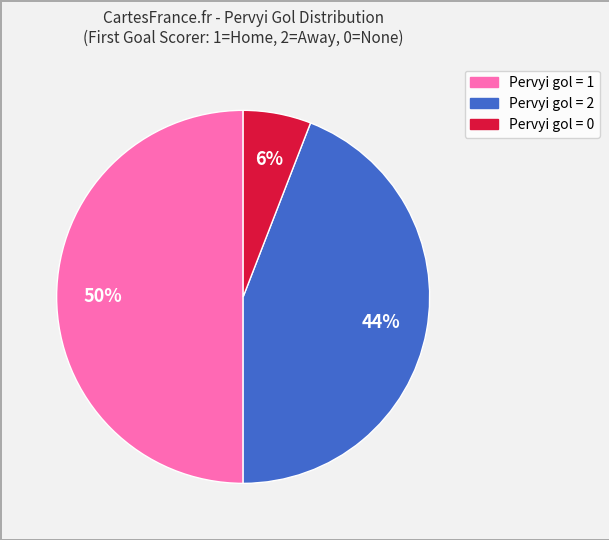

To the nearest percent, what is the average slice percentage?

33%